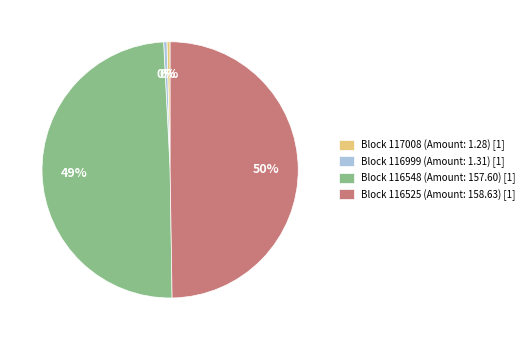

To the nearest percent, what percentage of the pie is Block 116548 (Amount: 157.60) [1]?

49%